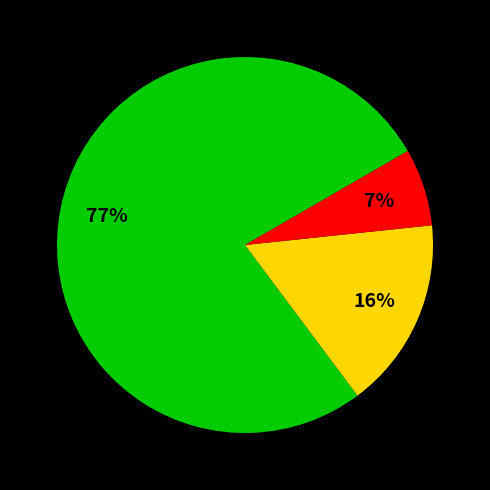

Is there a majority slice in this chart?

Yes